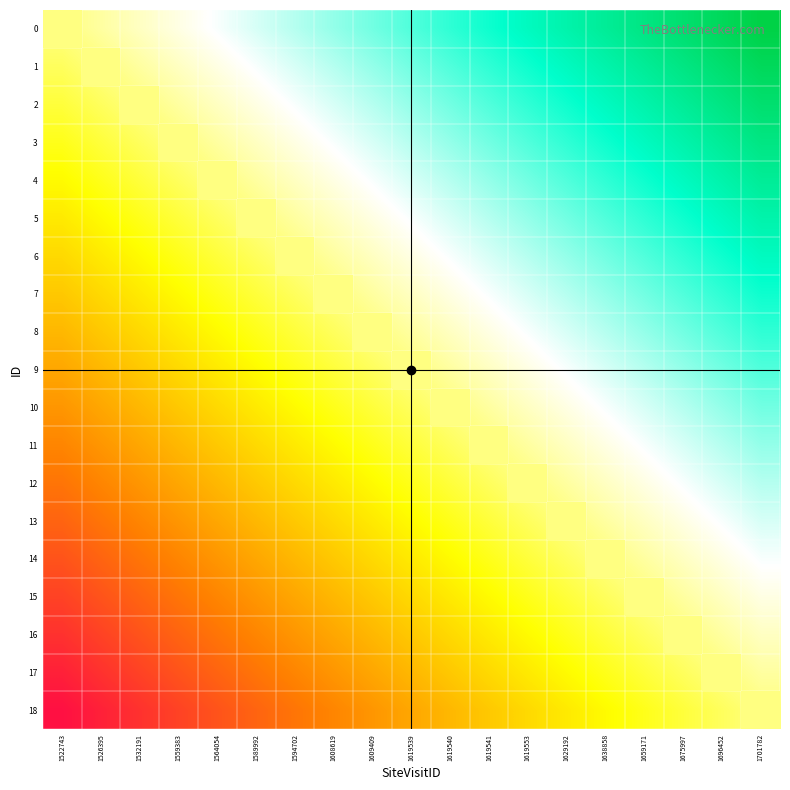

Reading left to right, extract all data points from this chart.

0: 1522743=0.0	1526395=0.1	1532191=0.1	1559383=0.2	1564054=0.2	1589992=0.3	1594702=0.3	1608619=0.4	1609409=0.4	1619539=0.5	1619540=0.5	1619541=0.6	1619553=0.6	1629192=0.7	1638858=0.7	1659171=0.8	1675997=0.8	1696452=0.9	1701782=0.9
1: 1522743=-0.1	1526395=0.0	1532191=0.1	1559383=0.1	1564054=0.2	1589992=0.2	1594702=0.3	1608619=0.3	1609409=0.4	1619539=0.4	1619540=0.5	1619541=0.5	1619553=0.6	1629192=0.6	1638858=0.7	1659171=0.7	1675997=0.8	1696452=0.8	1701782=0.9
2: 1522743=-0.1	1526395=-0.1	1532191=0.0	1559383=0.1	1564054=0.1	1589992=0.2	1594702=0.2	1608619=0.3	1609409=0.3	1619539=0.4	1619540=0.4	1619541=0.5	1619553=0.5	1629192=0.6	1638858=0.6	1659171=0.7	1675997=0.7	1696452=0.8	1701782=0.8
3: 1522743=-0.2	1526395=-0.1	1532191=-0.1	1559383=0.0	1564054=0.1	1589992=0.1	1594702=0.2	1608619=0.2	1609409=0.3	1619539=0.3	1619540=0.4	1619541=0.4	1619553=0.5	1629192=0.5	1638858=0.6	1659171=0.6	1675997=0.7	1696452=0.7	1701782=0.8
4: 1522743=-0.2	1526395=-0.2	1532191=-0.1	1559383=-0.1	1564054=0.0	1589992=0.1	1594702=0.1	1608619=0.2	1609409=0.2	1619539=0.3	1619540=0.3	1619541=0.4	1619553=0.4	1629192=0.5	1638858=0.5	1659171=0.6	1675997=0.6	1696452=0.7	1701782=0.7
5: 1522743=-0.3	1526395=-0.2	1532191=-0.2	1559383=-0.1	1564054=-0.1	1589992=0.0	1594702=0.1	1608619=0.1	1609409=0.2	1619539=0.2	1619540=0.3	1619541=0.3	1619553=0.4	1629192=0.4	1638858=0.5	1659171=0.5	1675997=0.6	1696452=0.6	1701782=0.7
6: 1522743=-0.3	1526395=-0.3	1532191=-0.2	1559383=-0.2	1564054=-0.1	1589992=-0.1	1594702=0.0	1608619=0.1	1609409=0.1	1619539=0.2	1619540=0.2	1619541=0.3	1619553=0.3	1629192=0.4	1638858=0.4	1659171=0.5	1675997=0.5	1696452=0.6	1701782=0.6
7: 1522743=-0.4	1526395=-0.3	1532191=-0.3	1559383=-0.2	1564054=-0.2	1589992=-0.1	1594702=-0.1	1608619=0.0	1609409=0.1	1619539=0.1	1619540=0.2	1619541=0.2	1619553=0.3	1629192=0.3	1638858=0.4	1659171=0.4	1675997=0.5	1696452=0.5	1701782=0.6
8: 1522743=-0.4	1526395=-0.4	1532191=-0.3	1559383=-0.3	1564054=-0.2	1589992=-0.2	1594702=-0.1	1608619=-0.1	1609409=0.0	1619539=0.1	1619540=0.1	1619541=0.2	1619553=0.2	1629192=0.3	1638858=0.3	1659171=0.4	1675997=0.4	1696452=0.5	1701782=0.5
9: 1522743=-0.5	1526395=-0.4	1532191=-0.4	1559383=-0.3	1564054=-0.3	1589992=-0.2	1594702=-0.2	1608619=-0.1	1609409=-0.1	1619539=0.0	1619540=0.1	1619541=0.1	1619553=0.2	1629192=0.2	1638858=0.3	1659171=0.3	1675997=0.4	1696452=0.4	1701782=0.5
10: 1522743=-0.5	1526395=-0.5	1532191=-0.4	1559383=-0.4	1564054=-0.3	1589992=-0.3	1594702=-0.2	1608619=-0.2	1609409=-0.1	1619539=-0.1	1619540=0.0	1619541=0.1	1619553=0.1	1629192=0.2	1638858=0.2	1659171=0.3	1675997=0.3	1696452=0.4	1701782=0.4
11: 1522743=-0.6	1526395=-0.5	1532191=-0.5	1559383=-0.4	1564054=-0.4	1589992=-0.3	1594702=-0.3	1608619=-0.2	1609409=-0.2	1619539=-0.1	1619540=-0.1	1619541=0.0	1619553=0.1	1629192=0.1	1638858=0.2	1659171=0.2	1675997=0.3	1696452=0.3	1701782=0.4
12: 1522743=-0.6	1526395=-0.6	1532191=-0.5	1559383=-0.5	1564054=-0.4	1589992=-0.4	1594702=-0.3	1608619=-0.3	1609409=-0.2	1619539=-0.2	1619540=-0.1	1619541=-0.1	1619553=0.0	1629192=0.1	1638858=0.1	1659171=0.2	1675997=0.2	1696452=0.3	1701782=0.3
13: 1522743=-0.7	1526395=-0.6	1532191=-0.6	1559383=-0.5	1564054=-0.5	1589992=-0.4	1594702=-0.4	1608619=-0.3	1609409=-0.3	1619539=-0.2	1619540=-0.2	1619541=-0.1	1619553=-0.1	1629192=0.0	1638858=0.1	1659171=0.1	1675997=0.2	1696452=0.2	1701782=0.3
14: 1522743=-0.7	1526395=-0.7	1532191=-0.6	1559383=-0.6	1564054=-0.5	1589992=-0.5	1594702=-0.4	1608619=-0.4	1609409=-0.3	1619539=-0.3	1619540=-0.2	1619541=-0.2	1619553=-0.1	1629192=-0.1	1638858=0.0	1659171=0.1	1675997=0.1	1696452=0.2	1701782=0.2
15: 1522743=-0.8	1526395=-0.7	1532191=-0.7	1559383=-0.6	1564054=-0.6	1589992=-0.5	1594702=-0.5	1608619=-0.4	1609409=-0.4	1619539=-0.3	1619540=-0.3	1619541=-0.2	1619553=-0.2	1629192=-0.1	1638858=-0.1	1659171=0.0	1675997=0.1	1696452=0.1	1701782=0.2
16: 1522743=-0.8	1526395=-0.8	1532191=-0.7	1559383=-0.7	1564054=-0.6	1589992=-0.6	1594702=-0.5	1608619=-0.5	1609409=-0.4	1619539=-0.4	1619540=-0.3	1619541=-0.3	1619553=-0.2	1629192=-0.2	1638858=-0.1	1659171=-0.1	1675997=0.0	1696452=0.1	1701782=0.1
17: 1522743=-0.9	1526395=-0.8	1532191=-0.8	1559383=-0.7	1564054=-0.7	1589992=-0.6	1594702=-0.6	1608619=-0.5	1609409=-0.5	1619539=-0.4	1619540=-0.4	1619541=-0.3	1619553=-0.3	1629192=-0.2	1638858=-0.2	1659171=-0.1	1675997=-0.1	1696452=0.0	1701782=0.1
18: 1522743=-0.9	1526395=-0.9	1532191=-0.8	1559383=-0.8	1564054=-0.7	1589992=-0.7	1594702=-0.6	1608619=-0.6	1609409=-0.5	1619539=-0.5	1619540=-0.4	1619541=-0.4	1619553=-0.3	1629192=-0.3	1638858=-0.2	1659171=-0.2	1675997=-0.1	1696452=-0.1	1701782=0.0